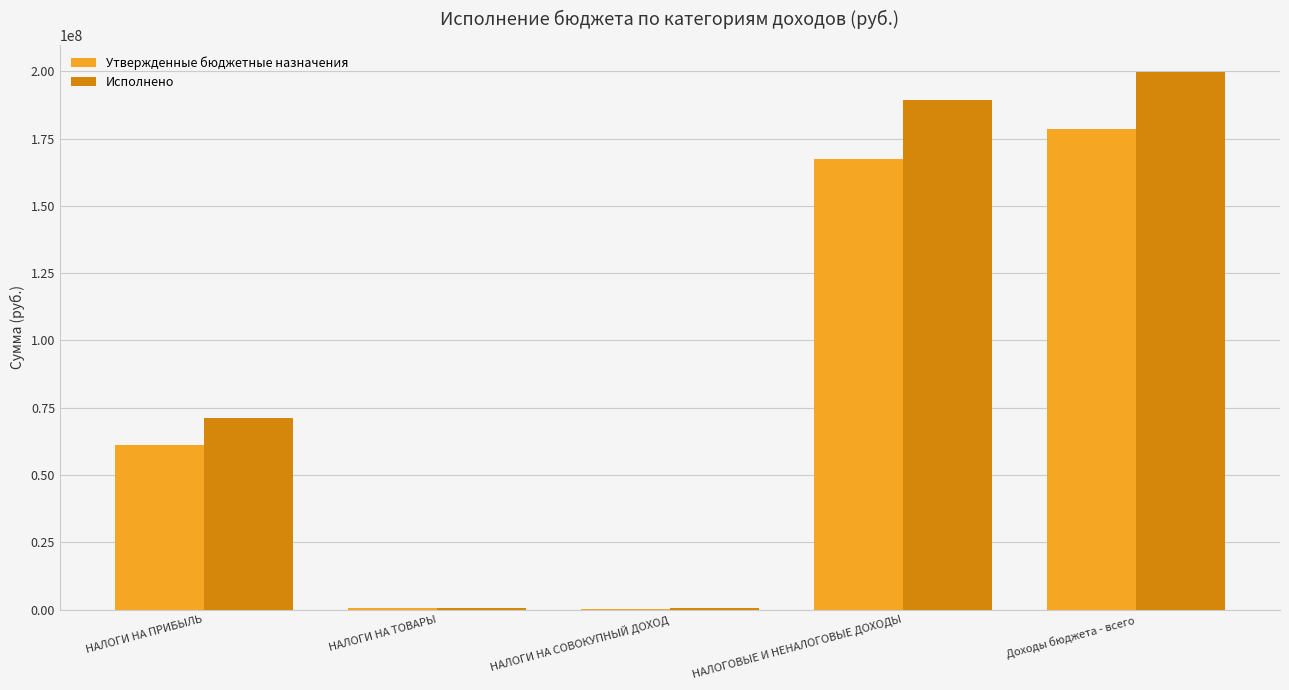

Is it true that Утвержденные бюджетные назначения equals 95810682.9 at НАЛОГИ НА ПРИБЫЛЬ?

False